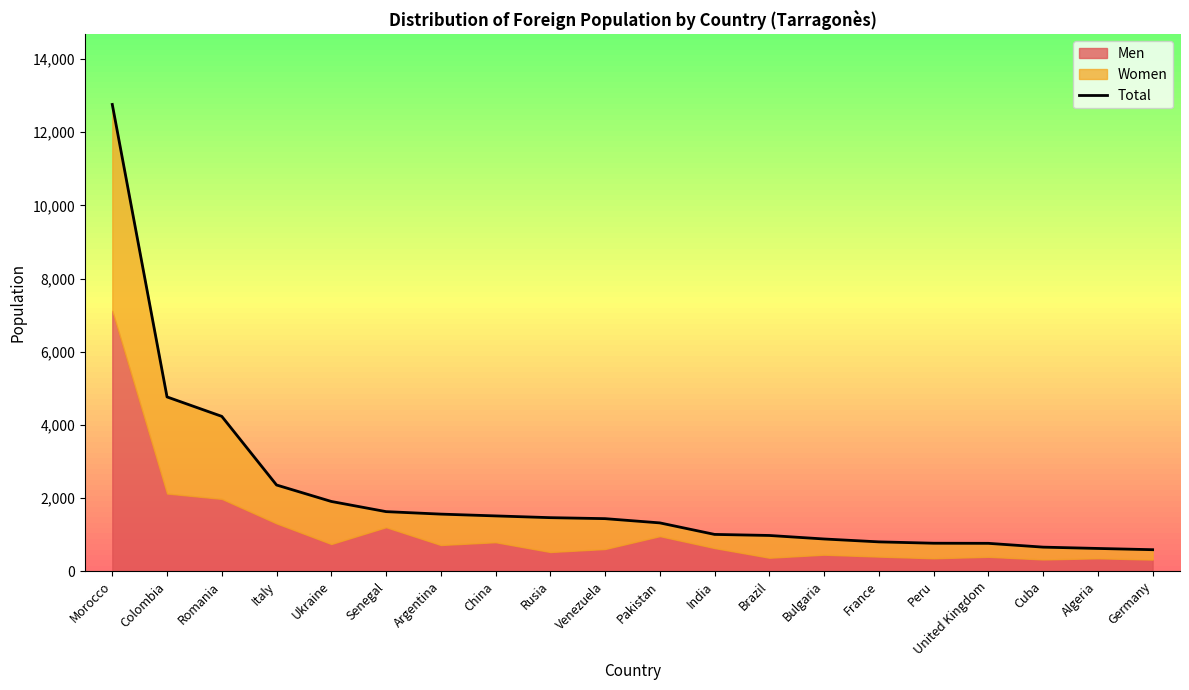

At which category does the chart reach its peak across all series?

Morocco